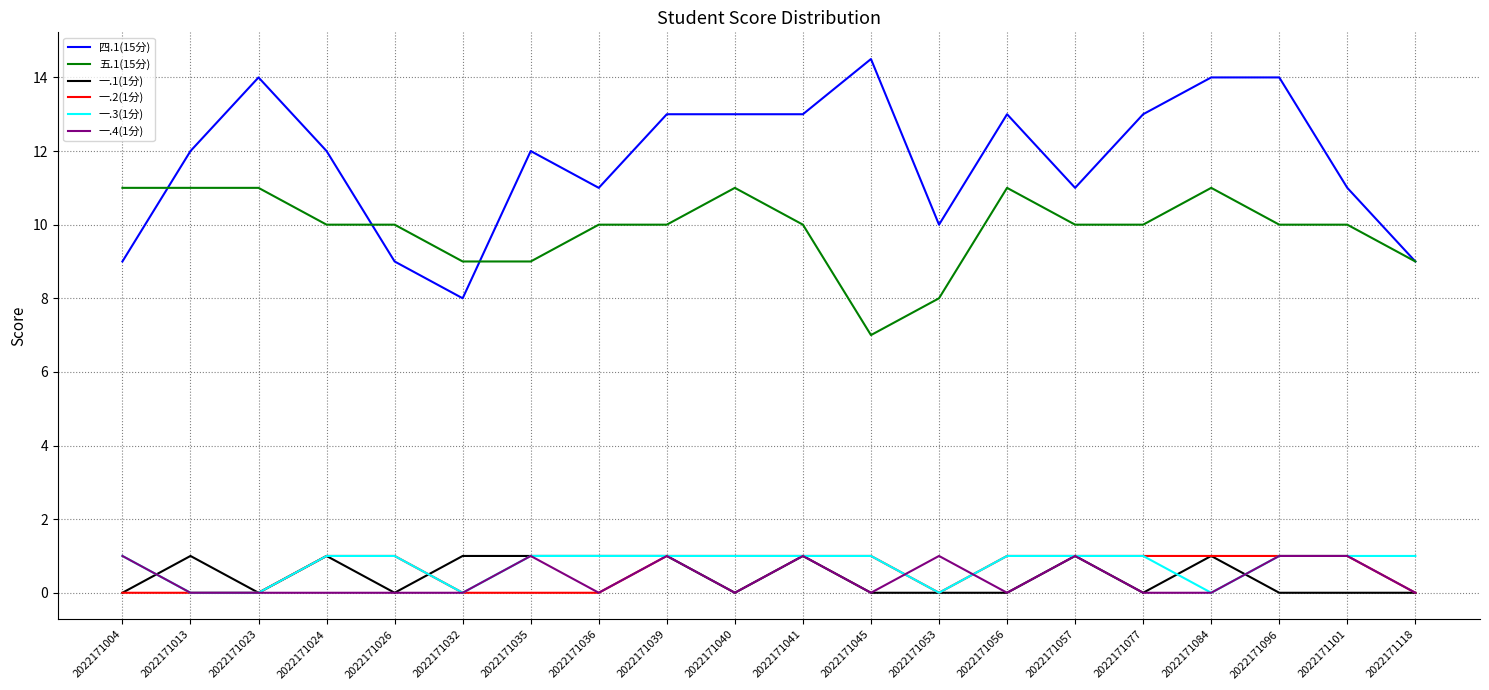

Reading right to left, what are all the values shown in this chart?

四.1(15分): 2022171118=9.0	2022171101=11.0	2022171096=14.0	2022171084=14.0	2022171077=13.0	2022171057=11.0	2022171056=13.0	2022171053=10.0	2022171045=14.5	2022171041=13.0	2022171040=13.0	2022171039=13.0	2022171036=11.0	2022171035=12.0	2022171032=8.0	2022171026=9.0	2022171024=12.0	2022171023=14.0	2022171013=12.0	2022171004=9.0
五.1(15分): 2022171118=9.0	2022171101=10.0	2022171096=10.0	2022171084=11.0	2022171077=10.0	2022171057=10.0	2022171056=11.0	2022171053=8.0	2022171045=7.0	2022171041=10.0	2022171040=11.0	2022171039=10.0	2022171036=10.0	2022171035=9.0	2022171032=9.0	2022171026=10.0	2022171024=10.0	2022171023=11.0	2022171013=11.0	2022171004=11.0
一.1(1分): 2022171118=0.0	2022171101=0.0	2022171096=0.0	2022171084=1.0	2022171077=0.0	2022171057=1.0	2022171056=0.0	2022171053=0.0	2022171045=0.0	2022171041=1.0	2022171040=0.0	2022171039=1.0	2022171036=1.0	2022171035=1.0	2022171032=1.0	2022171026=0.0	2022171024=1.0	2022171023=0.0	2022171013=1.0	2022171004=0.0
一.2(1分): 2022171118=0.0	2022171101=1.0	2022171096=1.0	2022171084=1.0	2022171077=1.0	2022171057=1.0	2022171056=1.0	2022171053=0.0	2022171045=1.0	2022171041=1.0	2022171040=1.0	2022171039=1.0	2022171036=0.0	2022171035=0.0	2022171032=0.0	2022171026=1.0	2022171024=1.0	2022171023=0.0	2022171013=0.0	2022171004=0.0
一.3(1分): 2022171118=1.0	2022171101=1.0	2022171096=1.0	2022171084=0.0	2022171077=1.0	2022171057=1.0	2022171056=1.0	2022171053=0.0	2022171045=1.0	2022171041=1.0	2022171040=1.0	2022171039=1.0	2022171036=1.0	2022171035=1.0	2022171032=0.0	2022171026=1.0	2022171024=1.0	2022171023=0.0	2022171013=0.0	2022171004=1.0
一.4(1分): 2022171118=0.0	2022171101=1.0	2022171096=1.0	2022171084=0.0	2022171077=0.0	2022171057=1.0	2022171056=0.0	2022171053=1.0	2022171045=0.0	2022171041=1.0	2022171040=0.0	2022171039=1.0	2022171036=0.0	2022171035=1.0	2022171032=0.0	2022171026=0.0	2022171024=0.0	2022171023=0.0	2022171013=0.0	2022171004=1.0